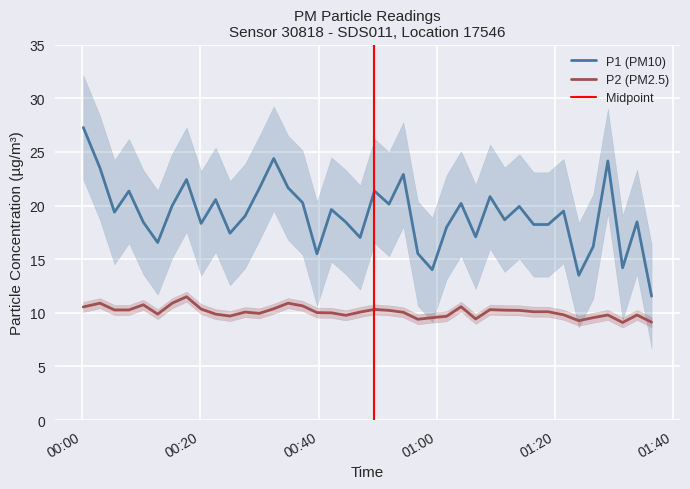

How many data points in P2 are above 10?

23